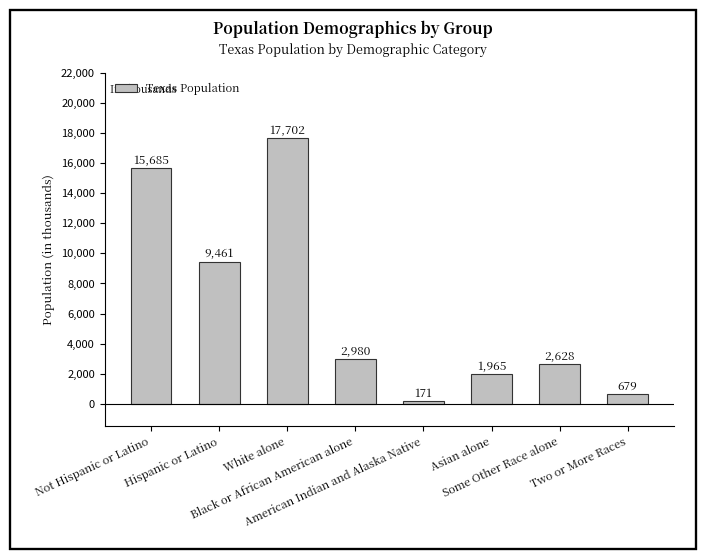

What is the value of the 7th bar from the left?

2628.2